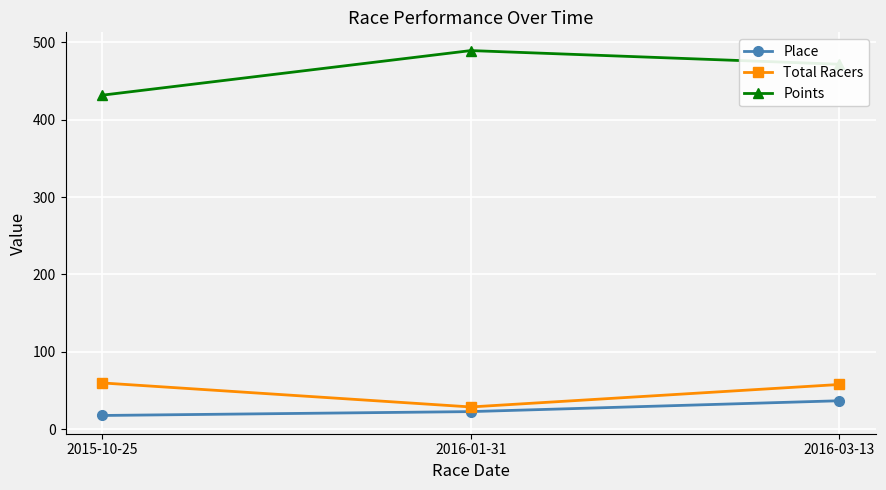

Read the Place value at 2016-01-31.

23.0